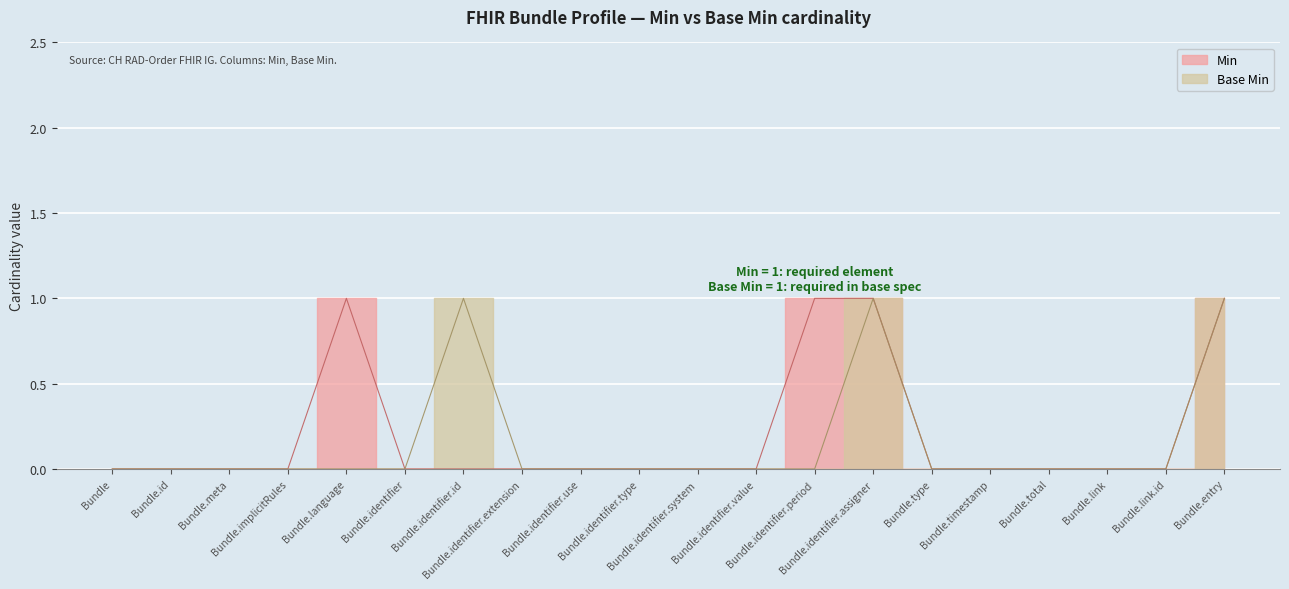

Which series has the largest total across all categories?

Min